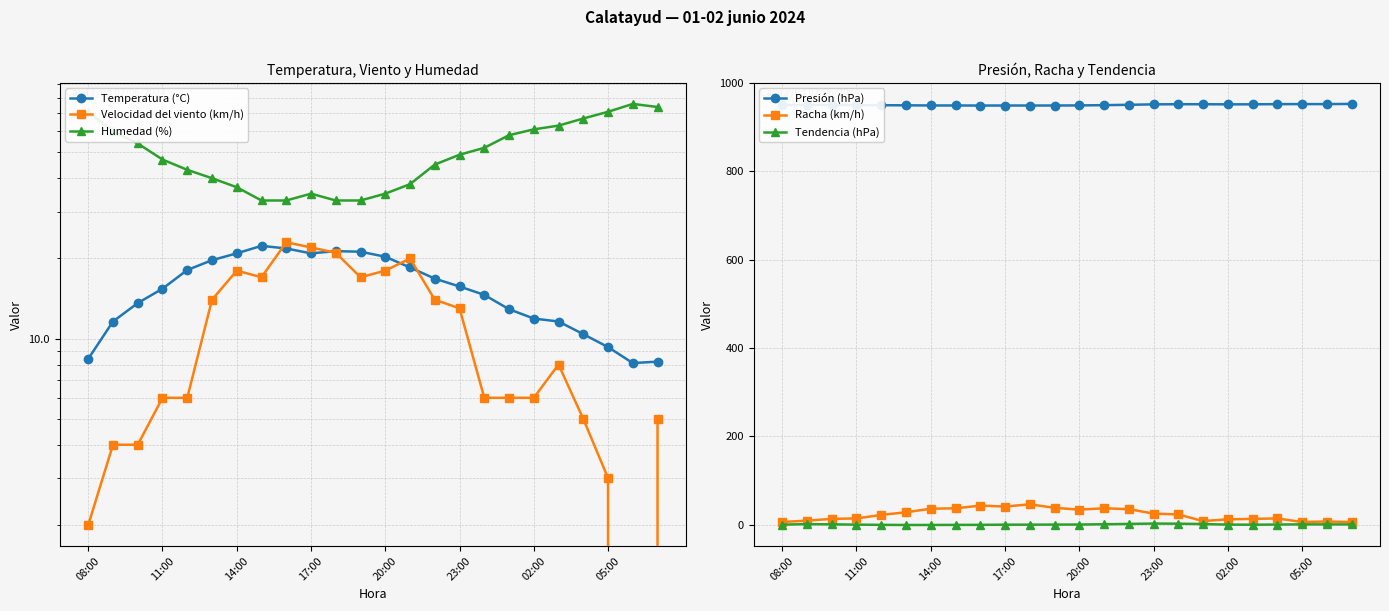

True or false: Tendencia (hPa) and Presión (hPa) cross at least once.

False